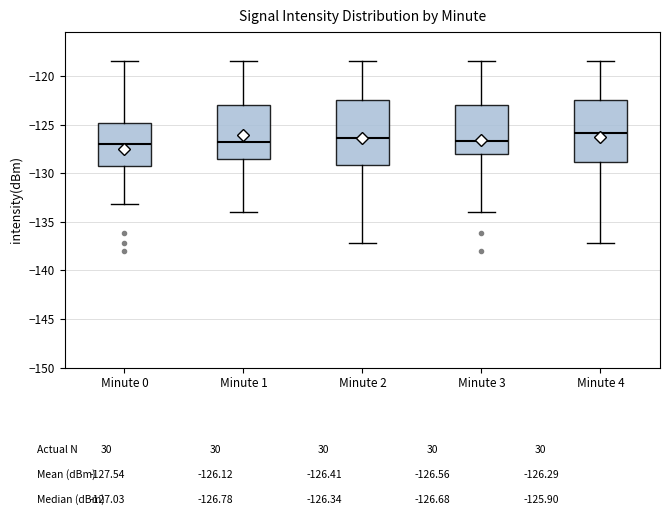

Reading left to right, read every box against the y-axis: the position of its median line, the range the box covers, and the ends of its whiskers. The values are not printed on the chart, so give them approximately, as read against the axis.

Minute 0: median -127.0, box -129.5 to -125.0, whiskers -133.0 to -118.5
Minute 1: median -127.0, box -128.5 to -123.0, whiskers -134.0 to -118.5
Minute 2: median -126.5, box -129.0 to -122.5, whiskers -137.0 to -118.5
Minute 3: median -126.5, box -128.0 to -123.0, whiskers -134.0 to -118.5
Minute 4: median -126.0, box -129.0 to -122.5, whiskers -137.0 to -118.5